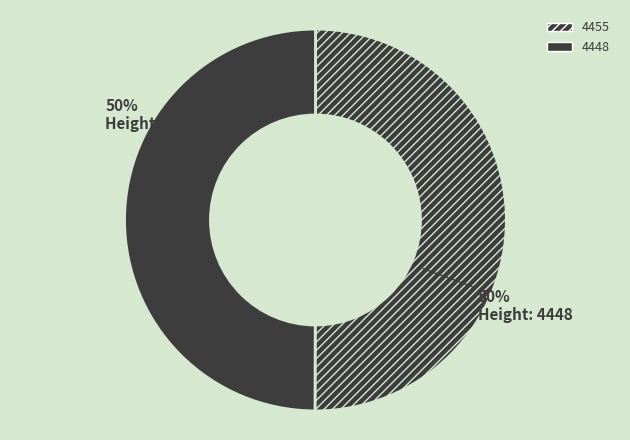

What is the majority slice?

4455